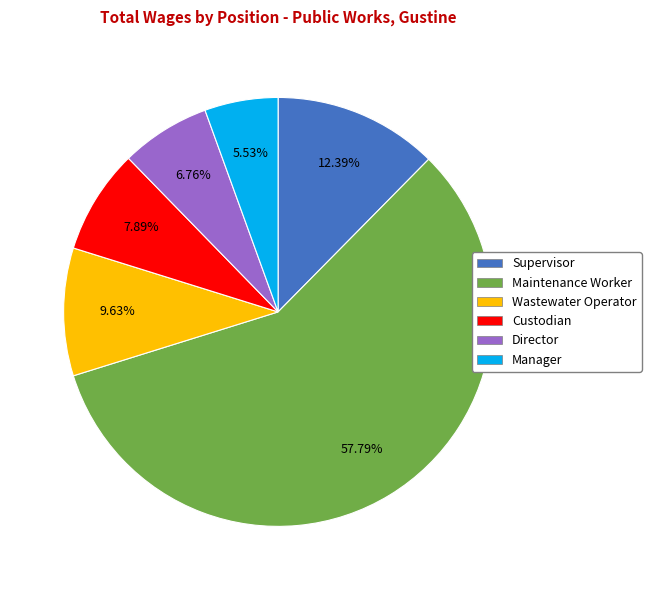

Rank the categories by value from highest to lowest.

Maintenance Worker, Supervisor, Wastewater Operator, Custodian, Director, Manager